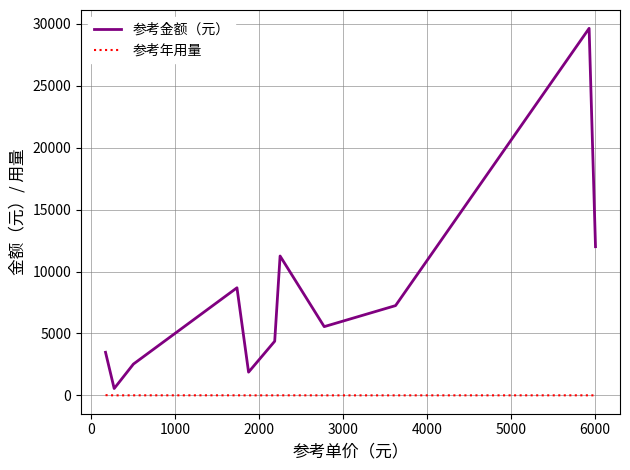

What is the greatest value displayed?

29640